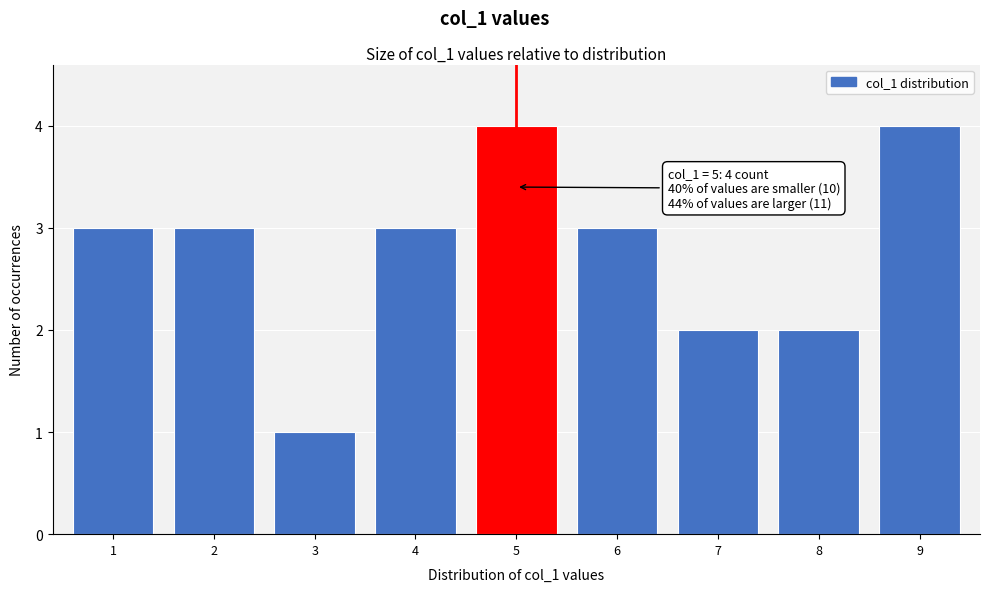

Reading right to left, what are all the values shown in this chart?

9=4	8=2	7=2	6=3	5=4	4=3	3=1	2=3	1=3